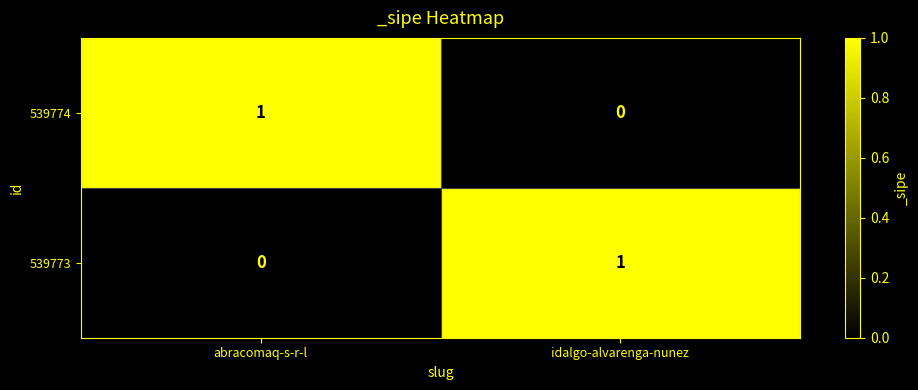

The value of 539774 at idalgo-alvarenga-nunez is 1. True or false?

False